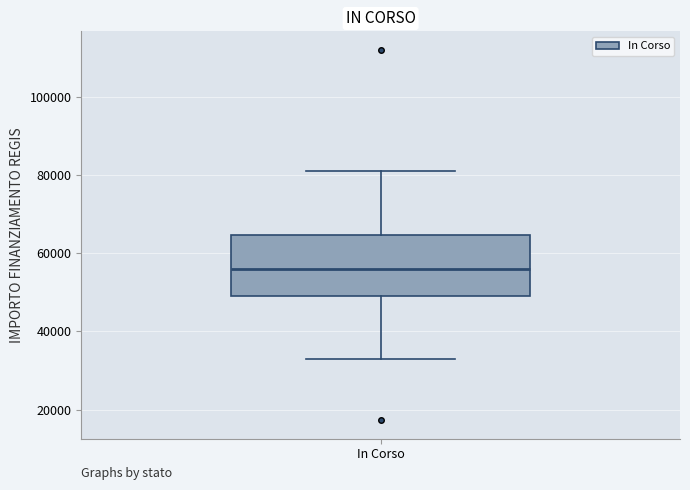

Transcribe this box plot: give where the median line is, the range the box spans, and where the two whiskers end, as read against the y-axis. The values are not printed on the chart, so give them approximately, as read against the axis.

median 56000, box 50000 to 64000, whiskers 32000 to 80000